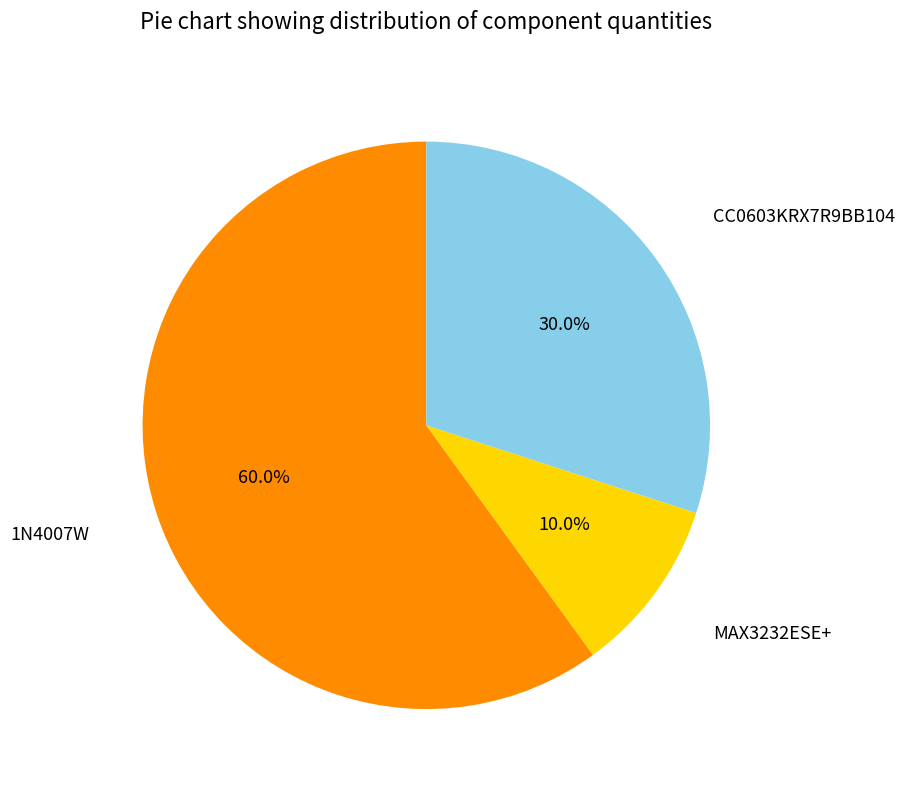

Is there a majority slice in this chart?

Yes